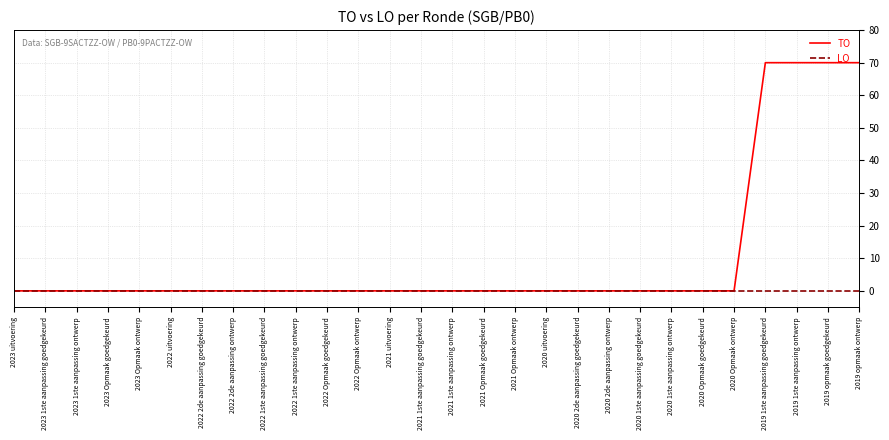

What is the maximum value shown in the chart?

70